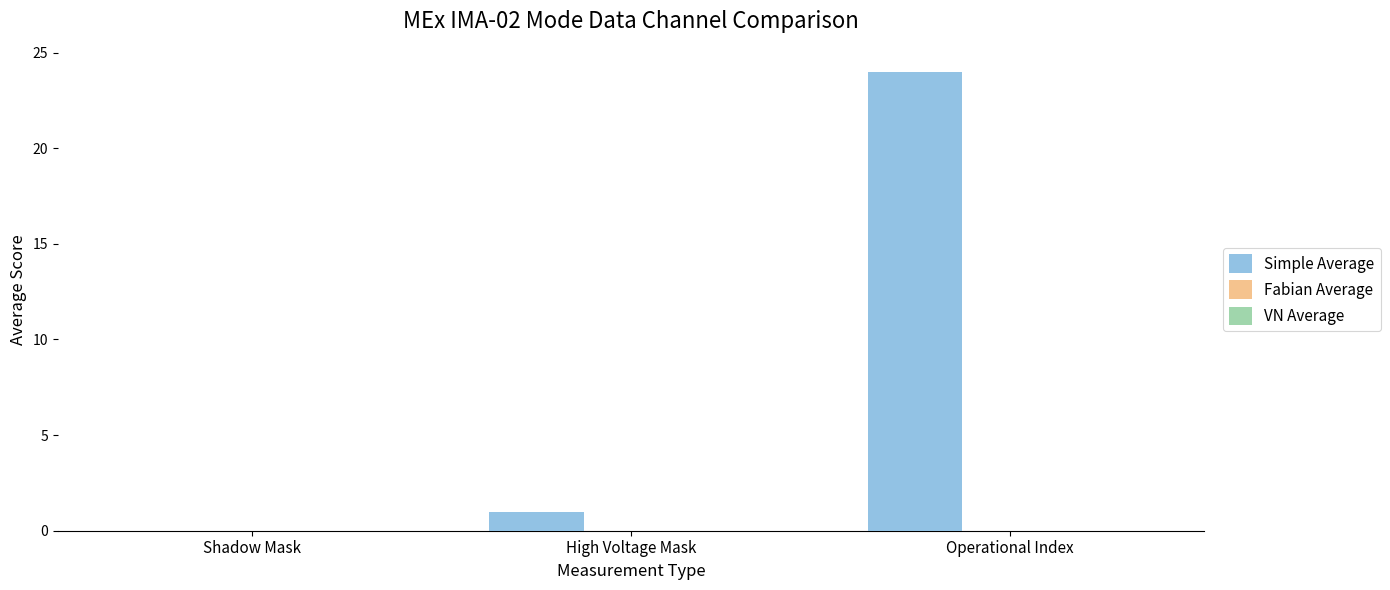

Approximately how many times larger is the value at Operational Index compared to High Voltage Mask?

24.0